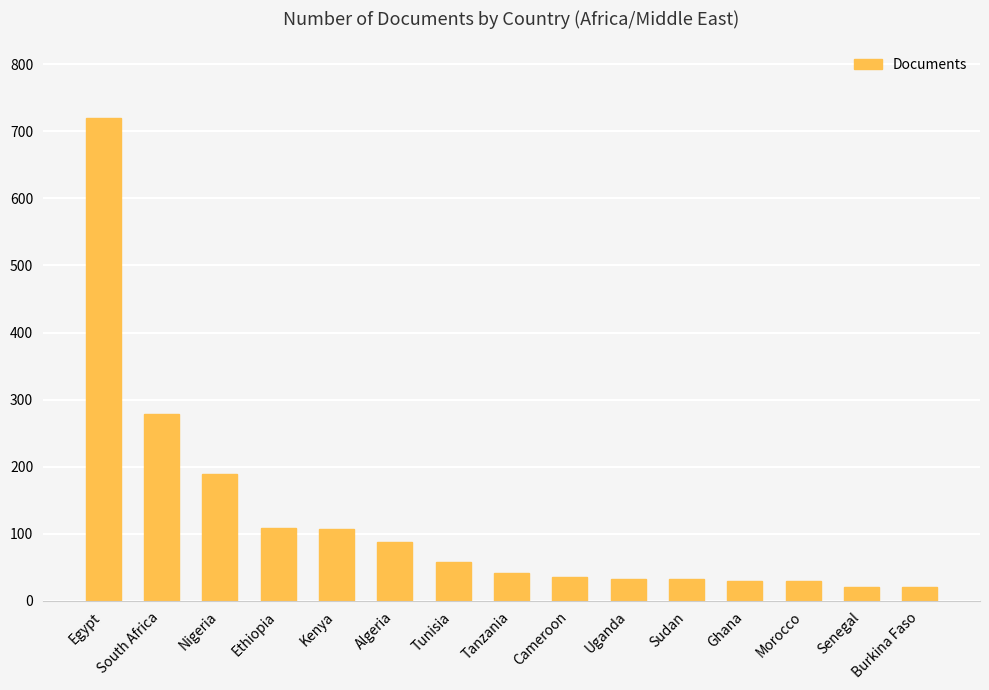

Which label corresponds to the largest value in the chart?

Egypt